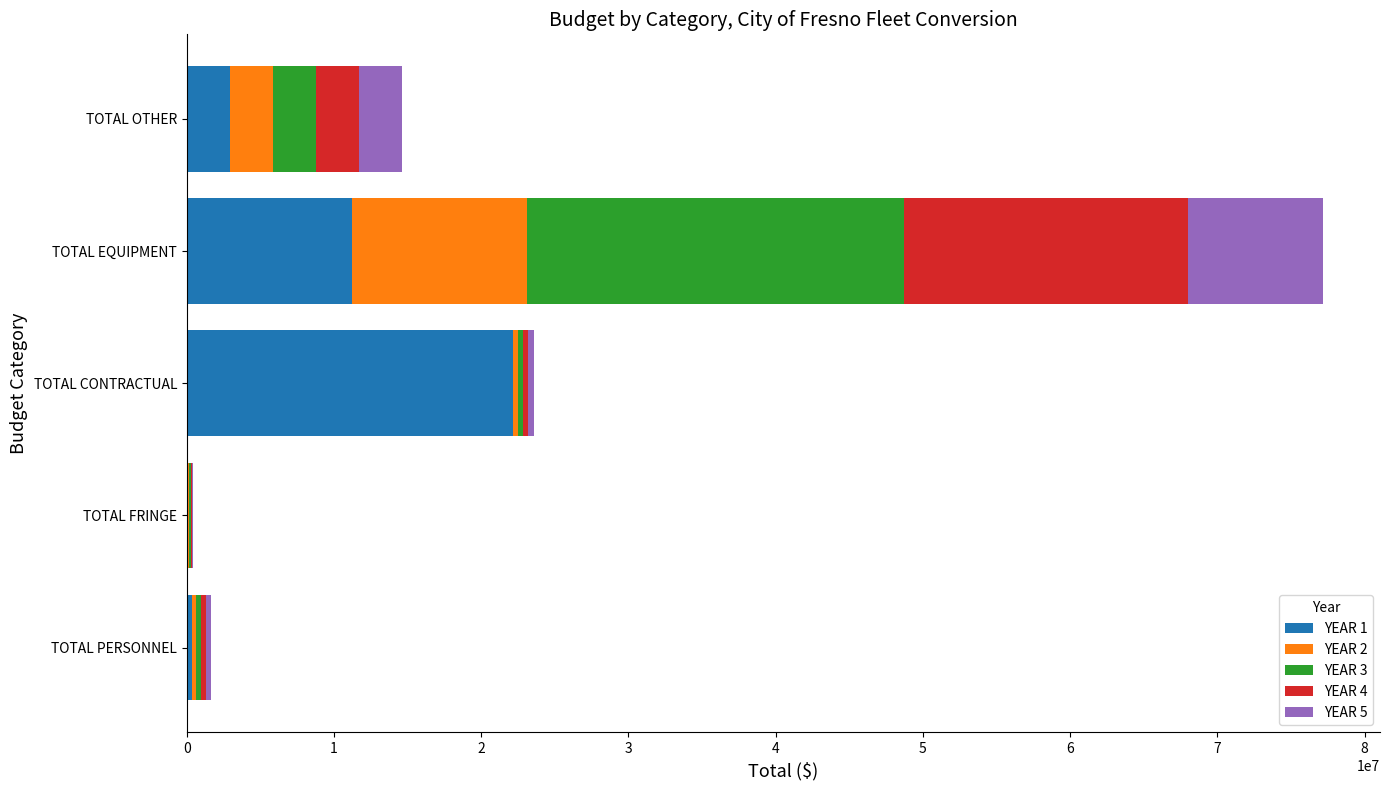

At which category is the sum across all series the highest?

TOTAL EQUIPMENT